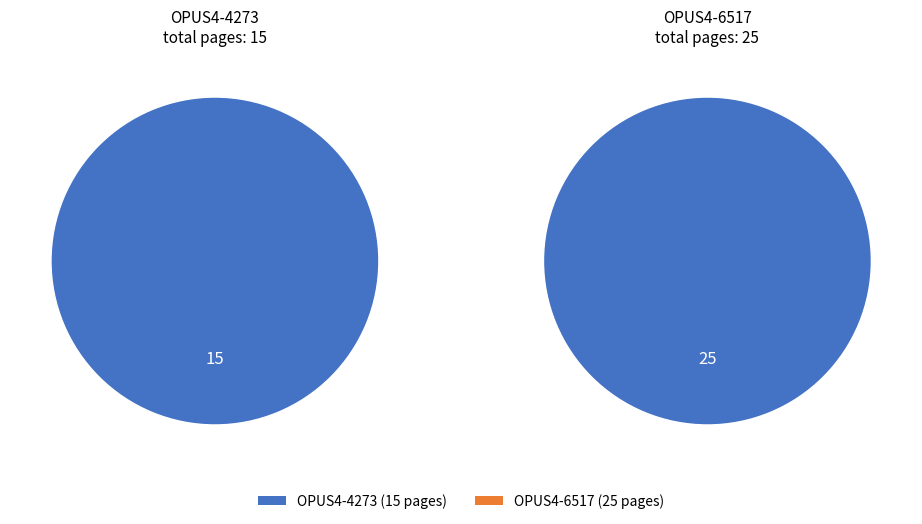

Approximately how many times larger is the value at OPUS4-4273 compared to OPUS4-6517?

0.6